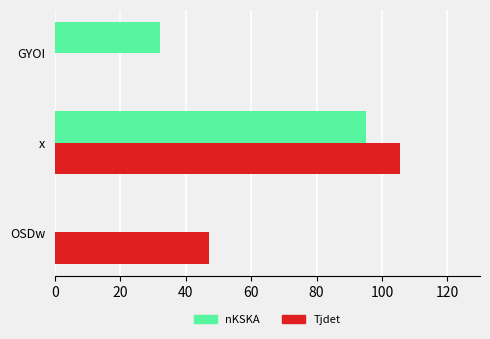

What is the sum of all Tjdet values?

152.7